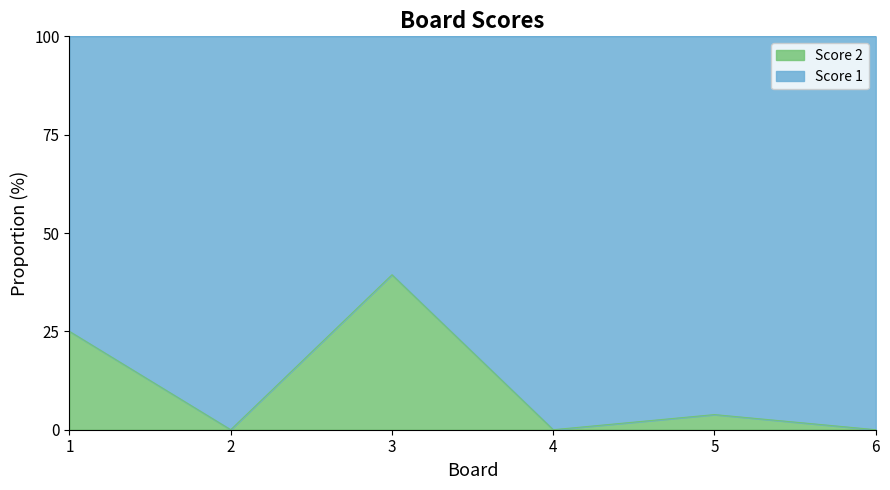

At which label does the data first exceed 3?

1